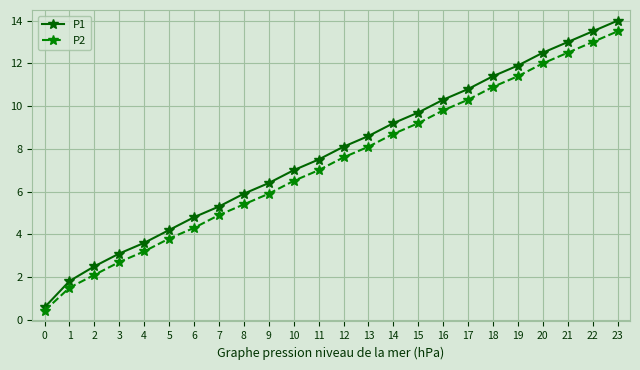

List the labels in order of P2 value, largest first.

23, 22, 21, 20, 19, 18, 17, 16, 15, 14, 13, 12, 11, 10, 9, 8, 7, 6, 5, 4, 3, 2, 1, 0